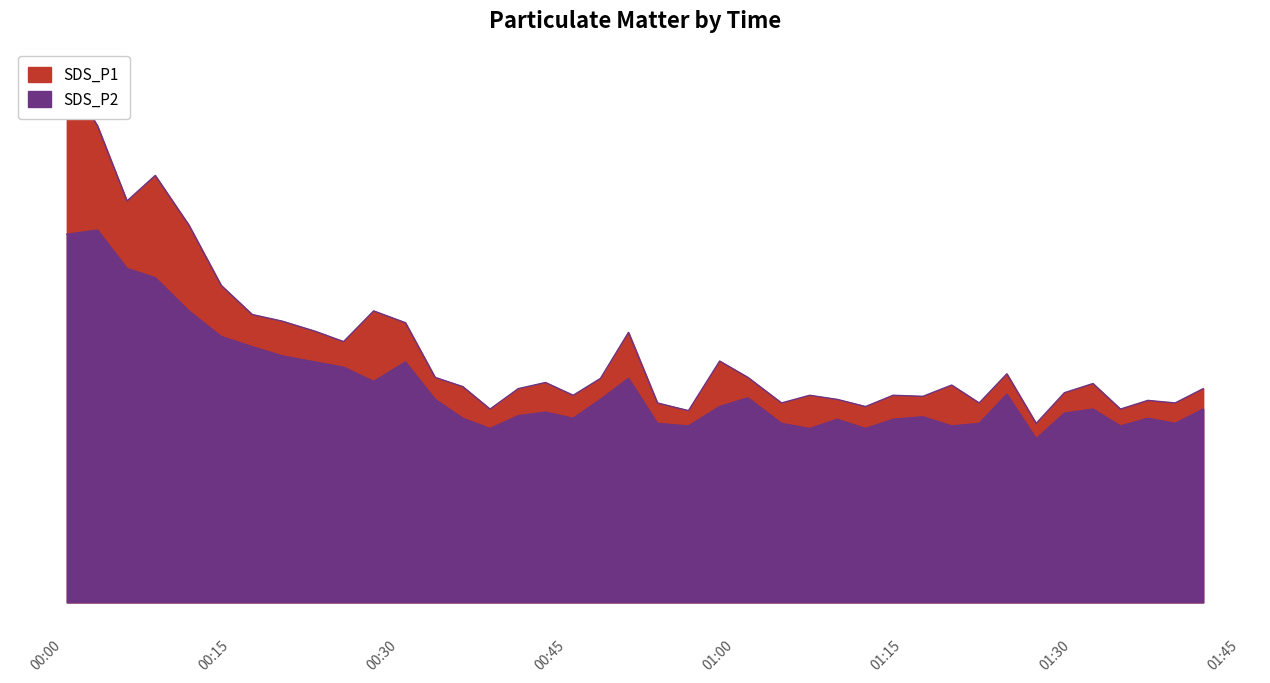

Which series has the largest total across all categories?

SDS_P1